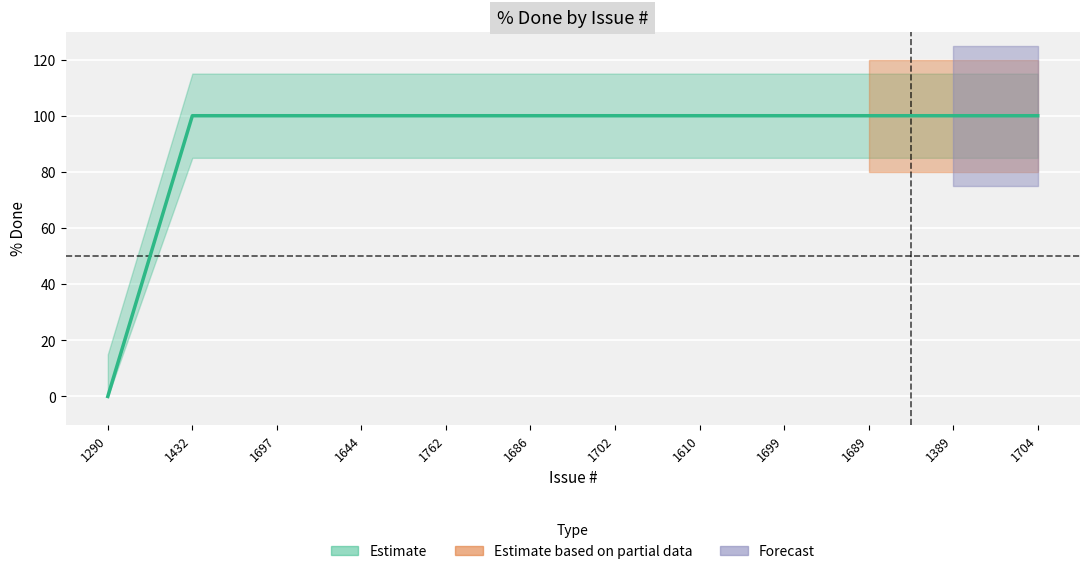

Rank the categories by value from highest to lowest.

1432, 1697, 1644, 1762, 1686, 1702, 1610, 1699, 1689, 1389, 1704, 1290